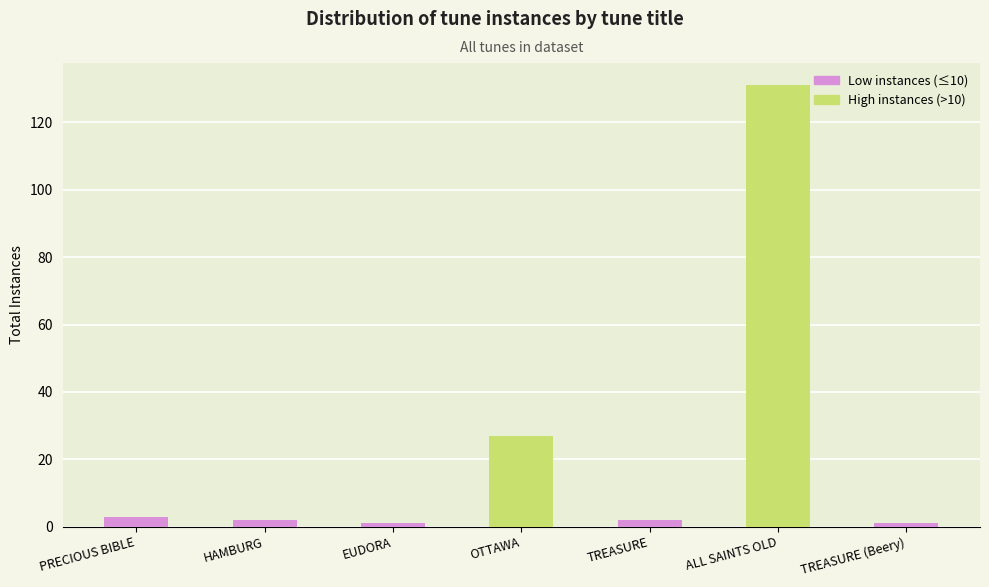

What position from the right is OTTAWA?

4